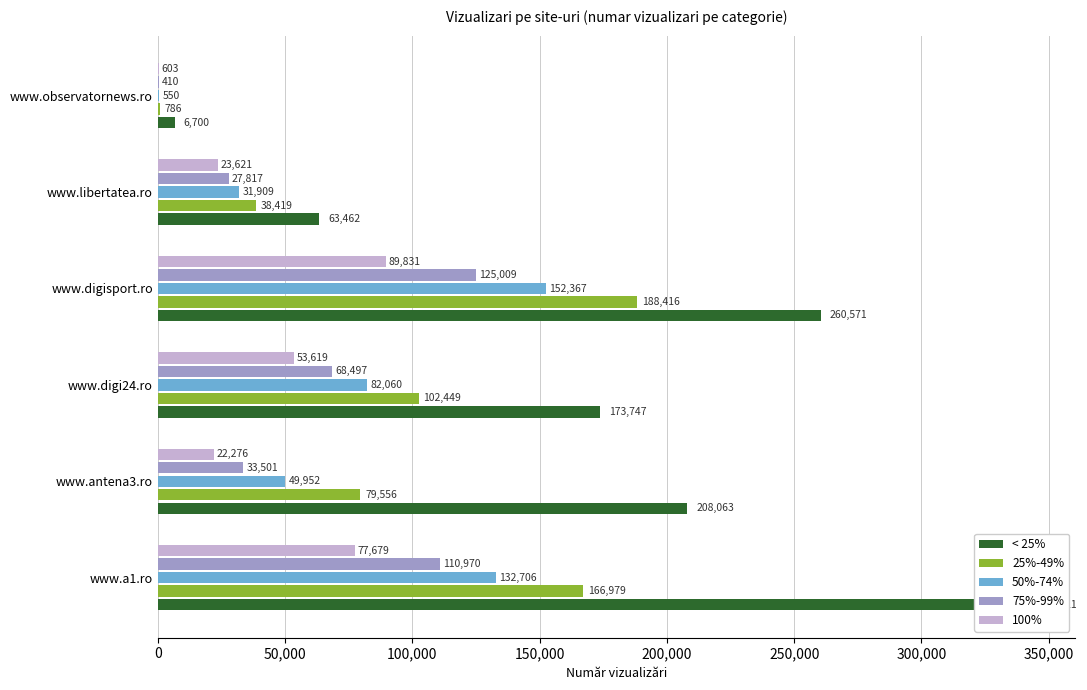

Is it true that 50%-74% equals 132706 at www.a1.ro?

True